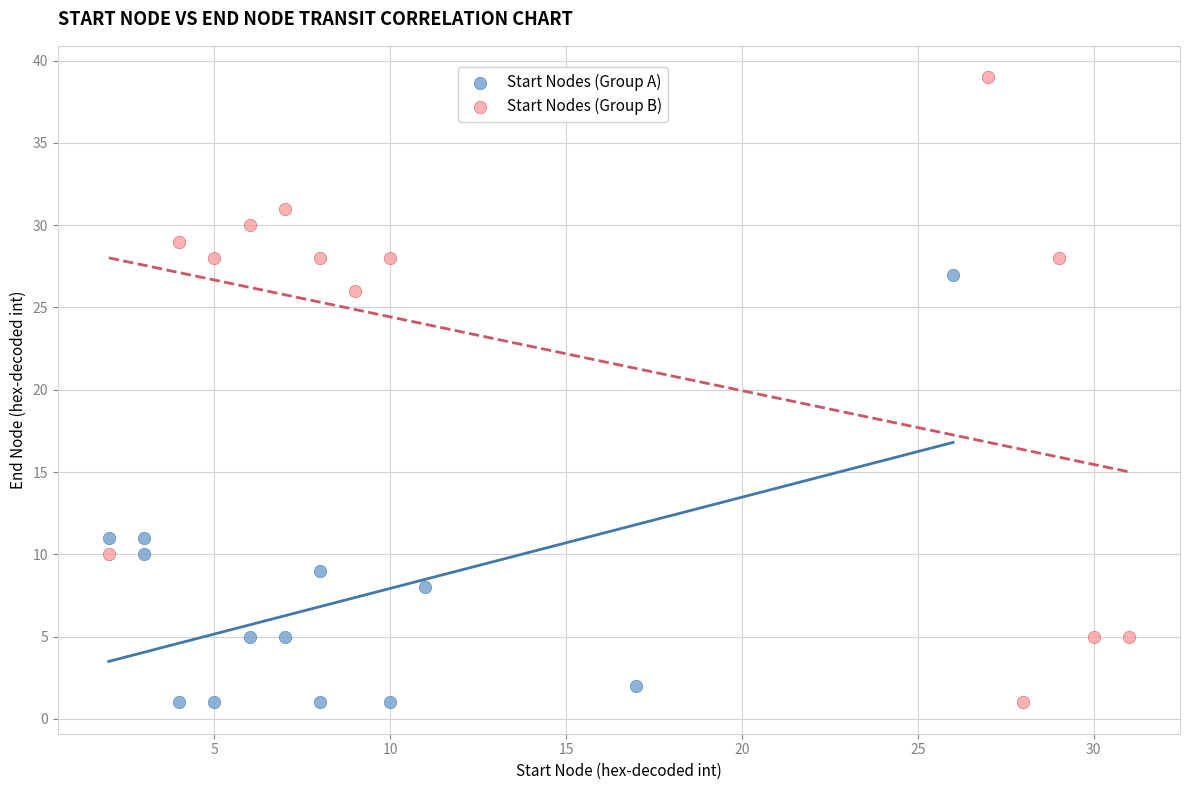

Which series has the widest spread of Y values?

Start Nodes (Group B)